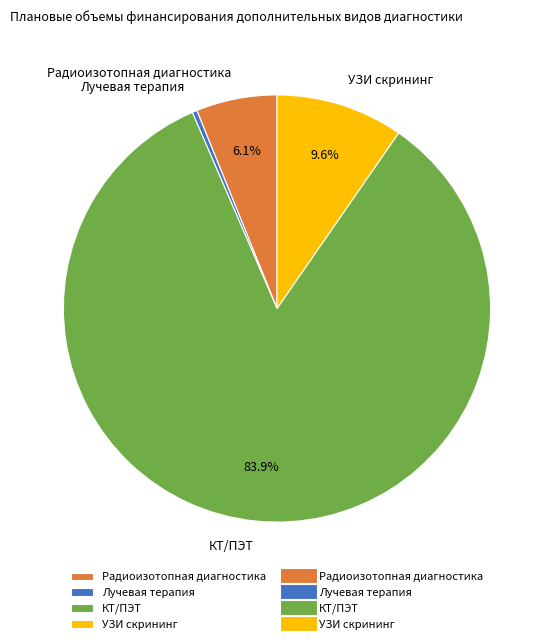

Combined, do УЗИ скрининг and КТ/ПЭТ account for over 50%?

Yes